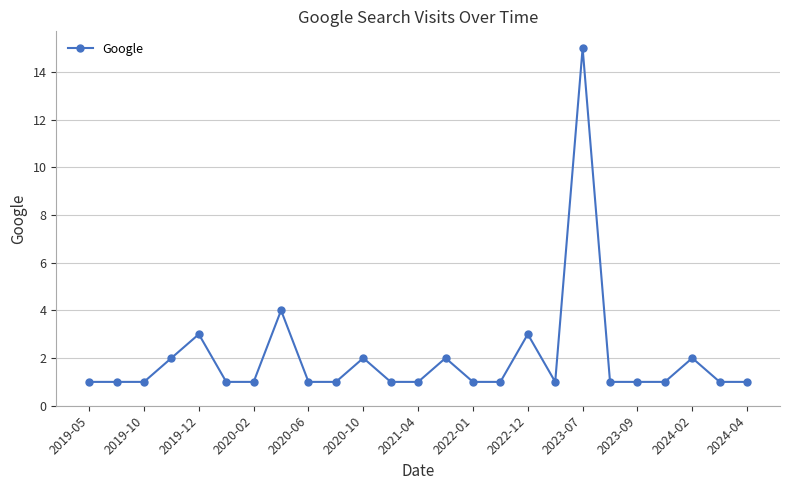

What is the difference between the second highest and minimum values?

3